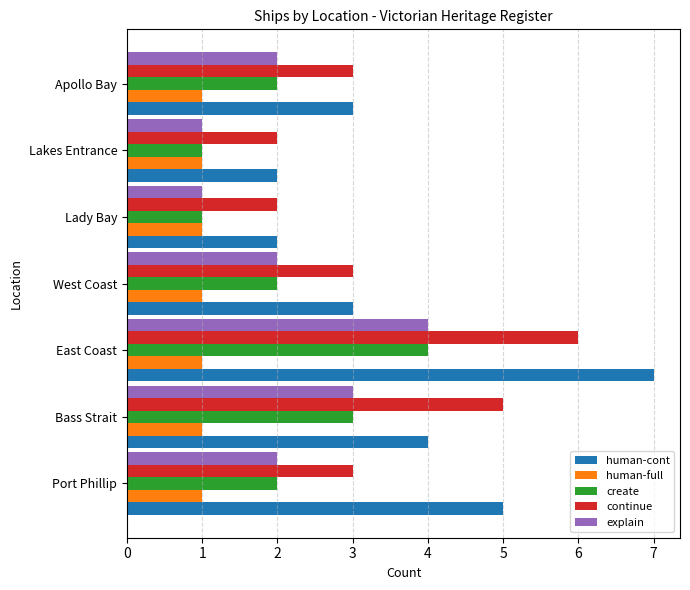

What is the difference between the maximum and minimum values in the continue series?

4